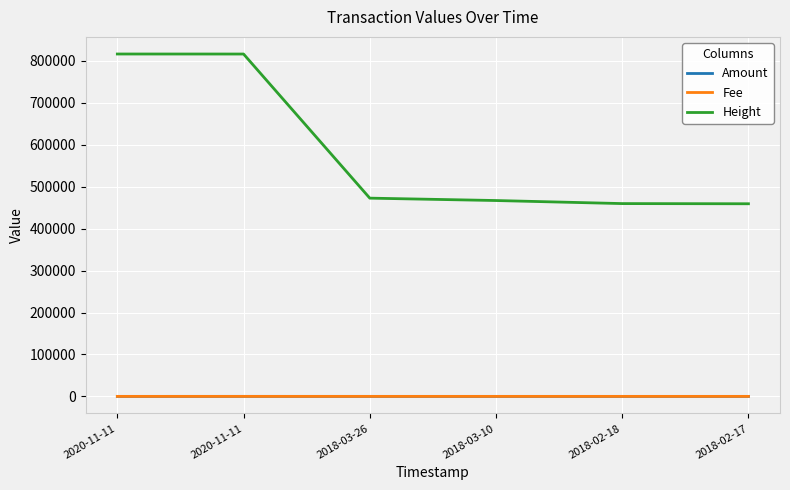

What are all the series names shown in the legend?

Amount, Fee, Height